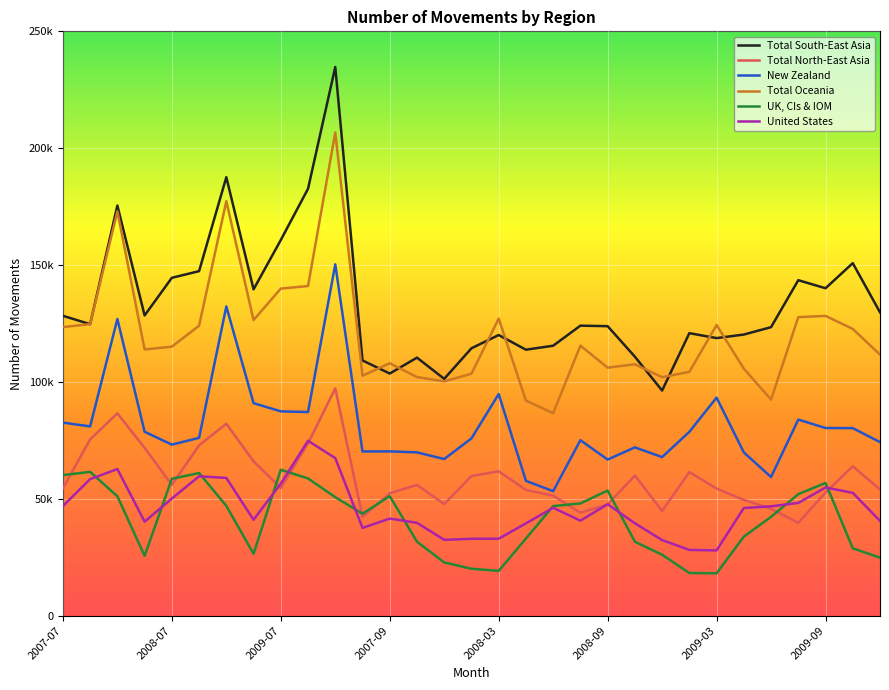

Does the chart have visible grid lines?

Yes